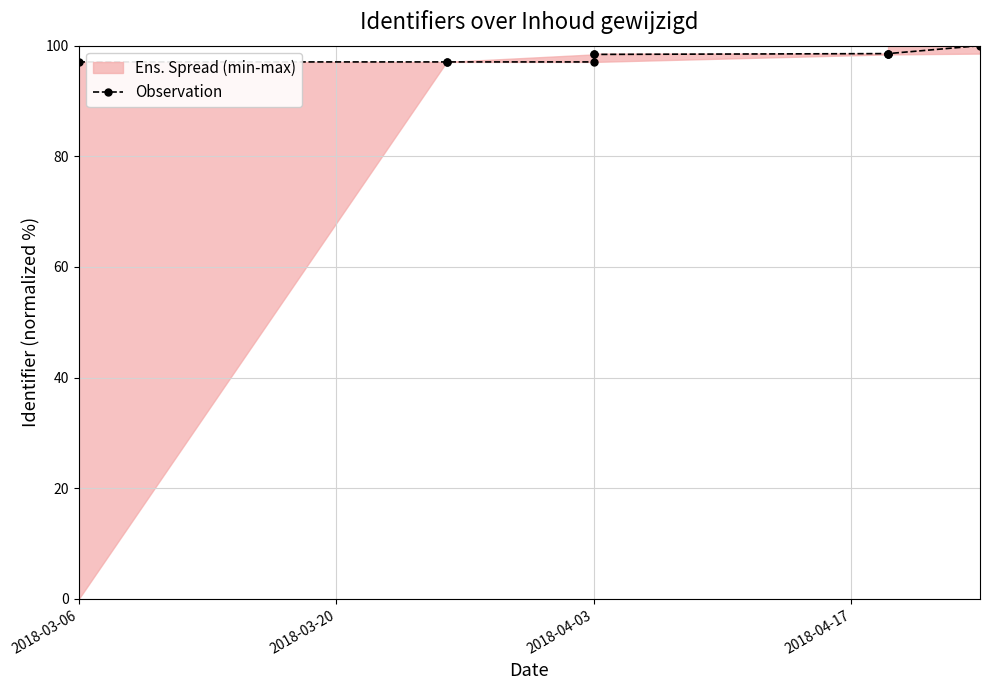

What value does the data have at 2018-03-06?

97.1